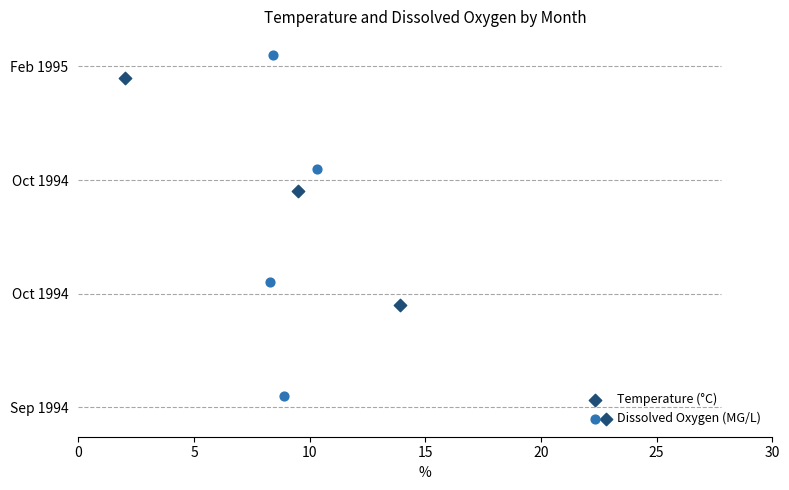

Which series contains the lowest Y value?

Temperature (°C)